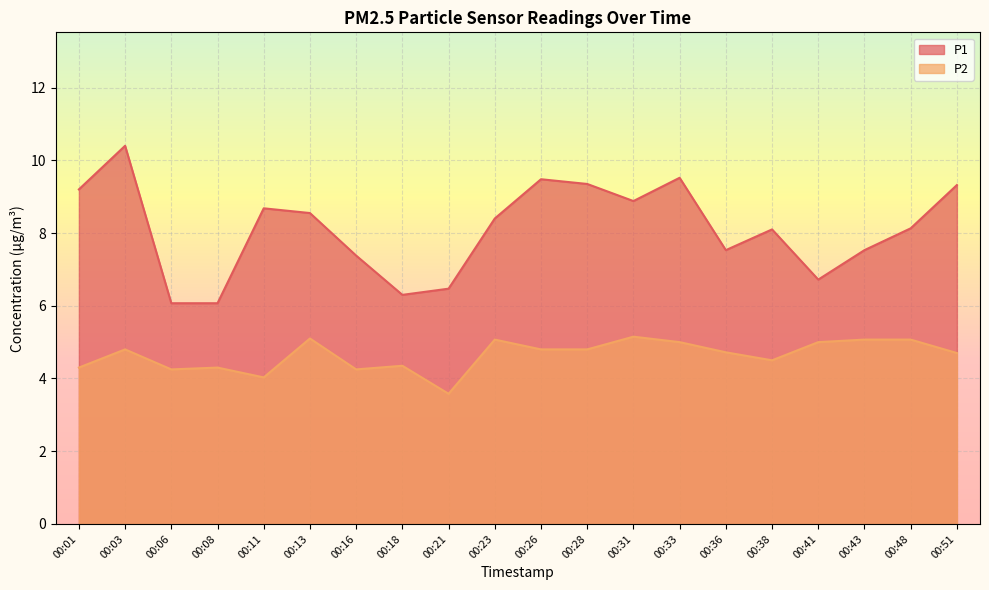

Is it true that P1 equals 8.4 at 00:23?

True